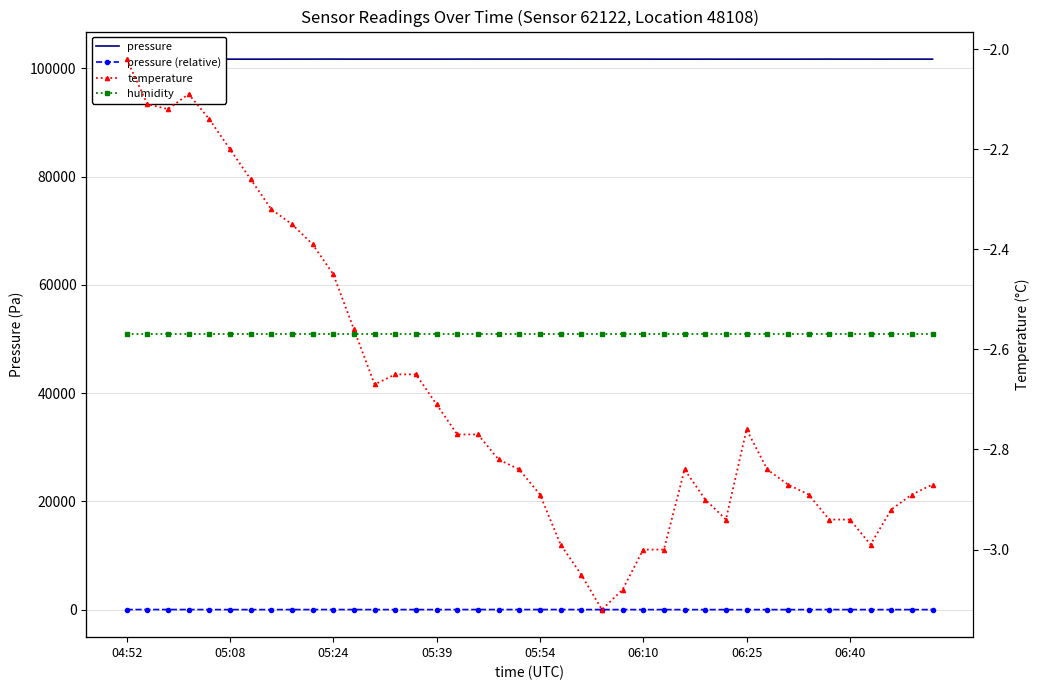

What is the difference between the highest and lowest values at 29?

101696.1